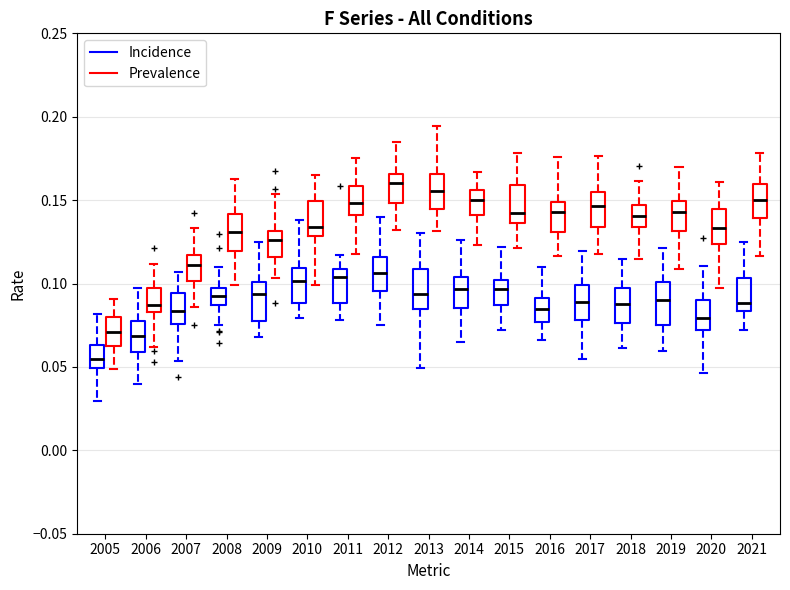

Reading left to right, transcribe this box plot: for each box, give where its median line is, the range the box spans, and where its two whiskers end, as read against the y-axis. The values are not printed on the chart, so give them approximately, as read against the axis.

2005 (Incidence): median 0.055, box 0.050 to 0.065, whiskers 0.030 to 0.080
2005 (Prevalence): median 0.070, box 0.060 to 0.080, whiskers 0.050 to 0.090
2006 (Incidence): median 0.070, box 0.060 to 0.080, whiskers 0.040 to 0.095
2006 (Prevalence): median 0.085 (just above the box's lower edge), box 0.085 to 0.100, whiskers 0.060 to 0.110
2007 (Incidence): median 0.085, box 0.075 to 0.095, whiskers 0.055 to 0.105
2007 (Prevalence): median 0.110, box 0.100 to 0.115, whiskers 0.085 to 0.135
2008 (Incidence): median 0.090, box 0.085 to 0.095, whiskers 0.075 to 0.110
2008 (Prevalence): median 0.130, box 0.120 to 0.140, whiskers 0.100 to 0.165
2009 (Incidence): median 0.095, box 0.080 to 0.100, whiskers 0.070 to 0.125
2009 (Prevalence): median 0.125, box 0.115 to 0.130, whiskers 0.105 to 0.155
2010 (Incidence): median 0.100, box 0.090 to 0.110, whiskers 0.080 to 0.140
2010 (Prevalence): median 0.135, box 0.130 to 0.150, whiskers 0.100 to 0.165
2011 (Incidence): median 0.105, box 0.090 to 0.110, whiskers 0.080 to 0.115
2011 (Prevalence): median 0.150, box 0.140 to 0.160, whiskers 0.120 to 0.175
2012 (Incidence): median 0.105, box 0.095 to 0.115, whiskers 0.075 to 0.140
2012 (Prevalence): median 0.160, box 0.150 to 0.165, whiskers 0.130 to 0.185
2013 (Incidence): median 0.095, box 0.085 to 0.110, whiskers 0.050 to 0.130
2013 (Prevalence): median 0.155, box 0.145 to 0.165, whiskers 0.130 to 0.195
2014 (Incidence): median 0.095, box 0.085 to 0.105, whiskers 0.065 to 0.125
2014 (Prevalence): median 0.150, box 0.140 to 0.155, whiskers 0.125 to 0.165
2015 (Incidence): median 0.095, box 0.085 to 0.100, whiskers 0.070 to 0.120
2015 (Prevalence): median 0.140, box 0.135 to 0.160, whiskers 0.120 to 0.180
2016 (Incidence): median 0.085, box 0.075 to 0.090, whiskers 0.065 to 0.110
2016 (Prevalence): median 0.145, box 0.130 to 0.150, whiskers 0.115 to 0.175
2017 (Incidence): median 0.090, box 0.080 to 0.100, whiskers 0.055 to 0.120
2017 (Prevalence): median 0.145, box 0.135 to 0.155, whiskers 0.120 to 0.175
2018 (Incidence): median 0.090, box 0.075 to 0.095, whiskers 0.060 to 0.115
2018 (Prevalence): median 0.140, box 0.135 to 0.145, whiskers 0.115 to 0.160
2019 (Incidence): median 0.090, box 0.075 to 0.100, whiskers 0.060 to 0.120
2019 (Prevalence): median 0.145, box 0.130 to 0.150, whiskers 0.110 to 0.170
2020 (Incidence): median 0.080, box 0.070 to 0.090, whiskers 0.045 to 0.110
2020 (Prevalence): median 0.135, box 0.125 to 0.145, whiskers 0.095 to 0.160
2021 (Incidence): median 0.090, box 0.085 to 0.105, whiskers 0.070 to 0.125
2021 (Prevalence): median 0.150, box 0.140 to 0.160, whiskers 0.115 to 0.180